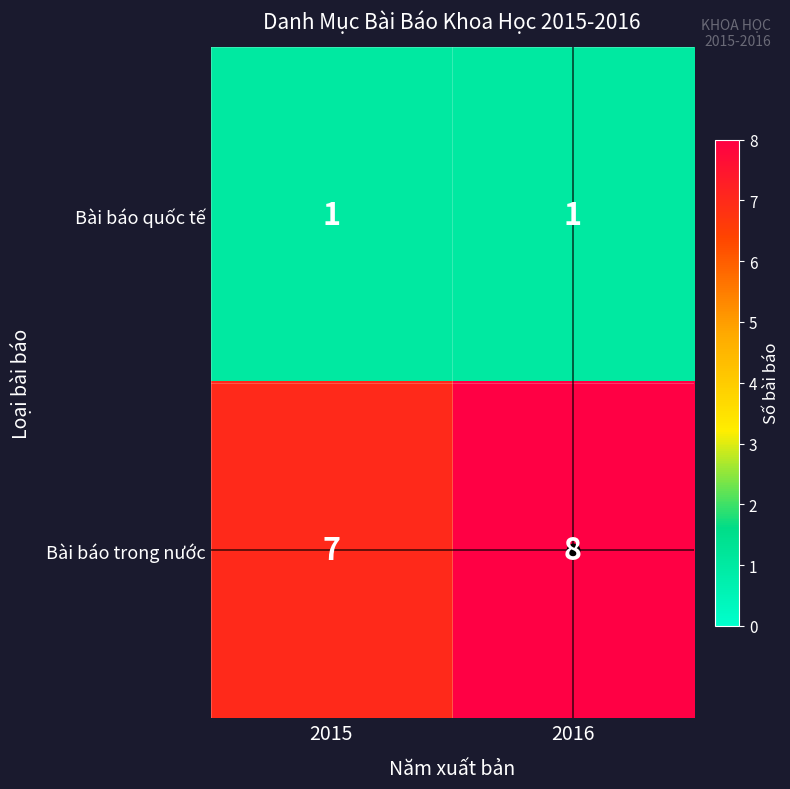

What value does the Bài báo trong nước series have at 2015?

7